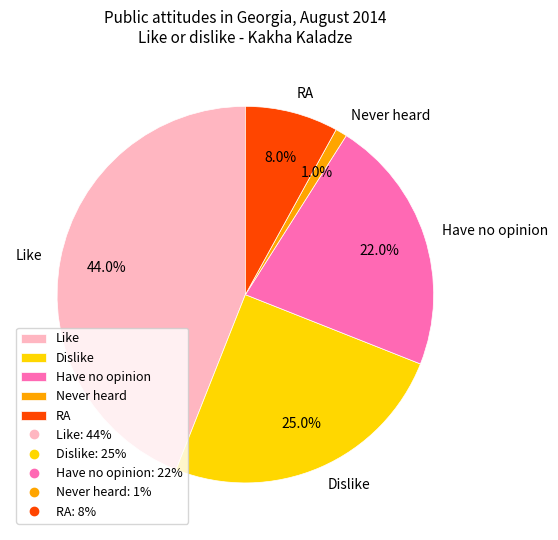

How many slices are in this pie chart?

5